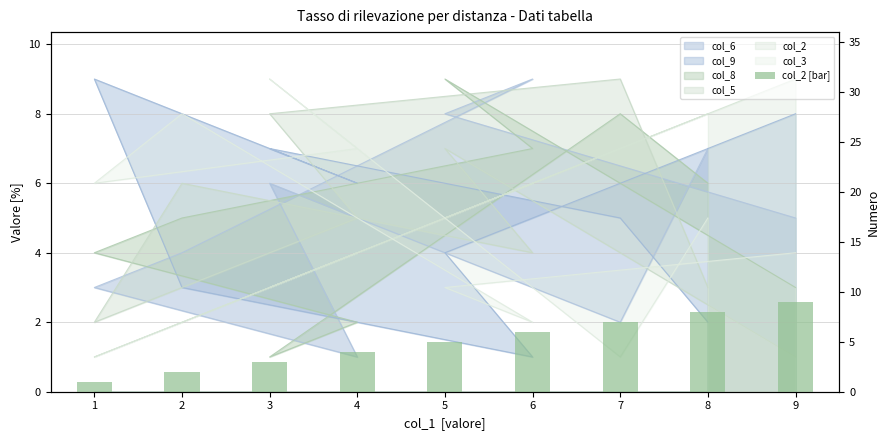

The chart shows a value of 2 at 7. True or false?

False